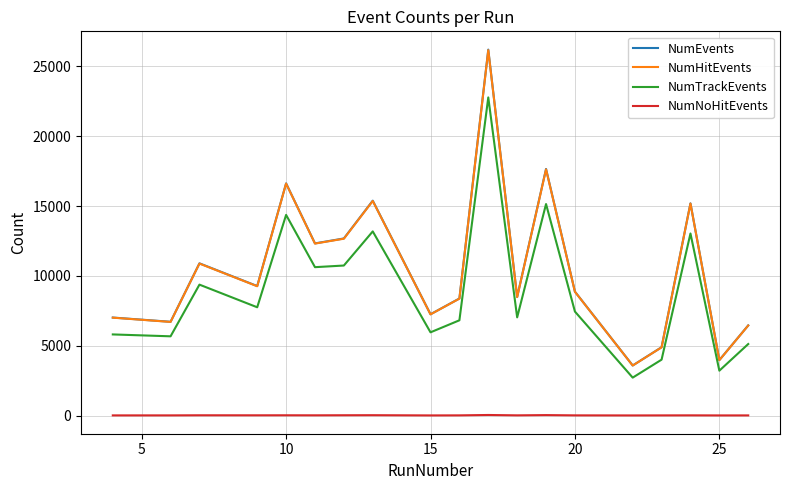

True or false: NumTrackEvents and NumNoHitEvents intersect in this chart.

False